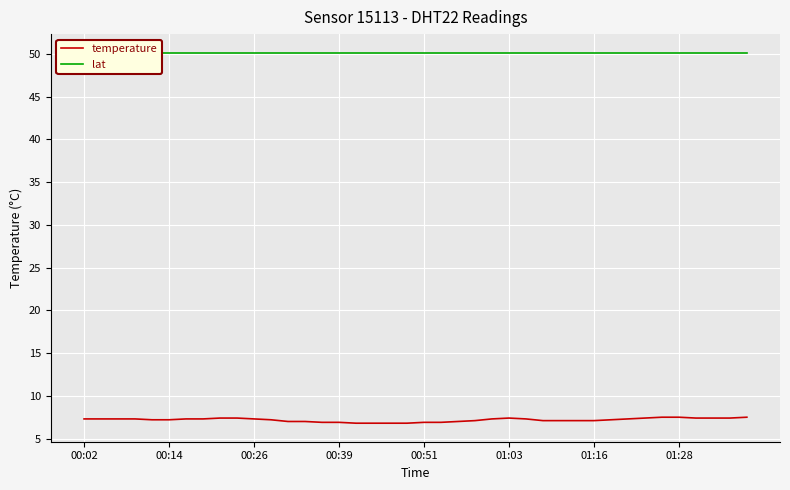

What is the lowest value of the temperature series?

6.8